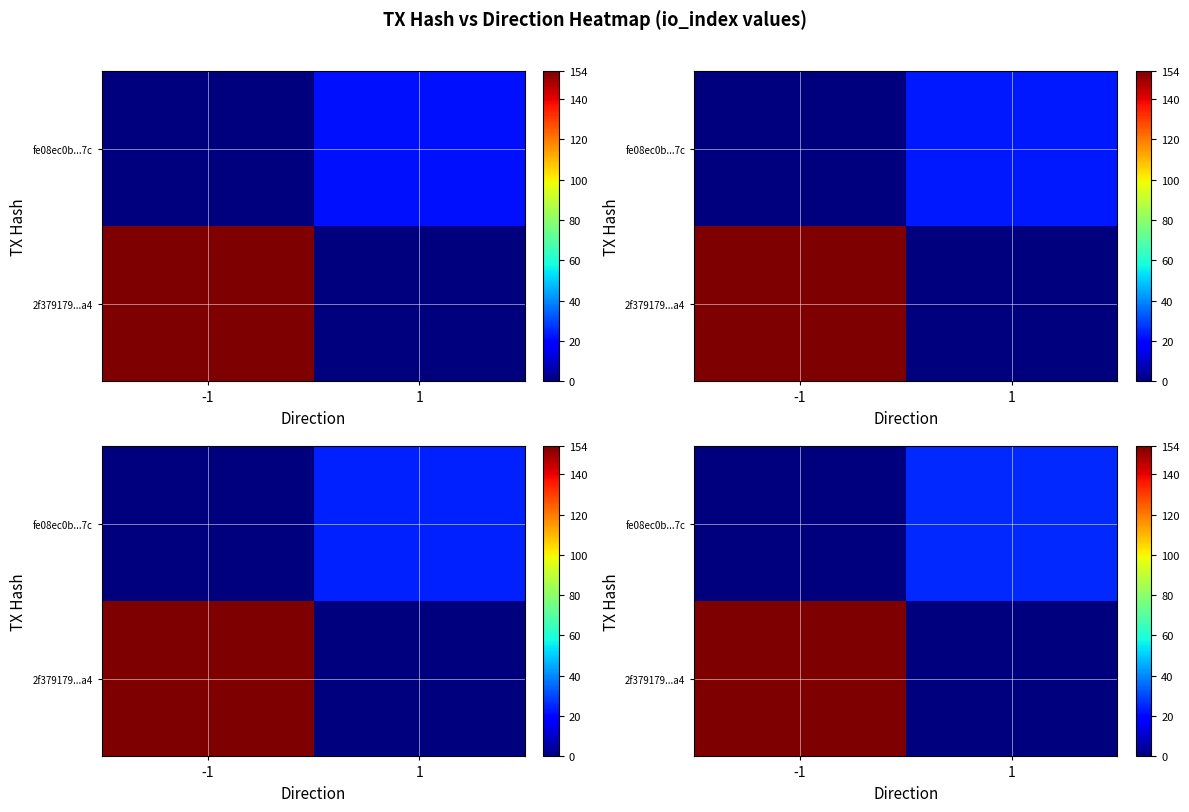

What is the difference between the row_1 values at -1 and 1?

25.3